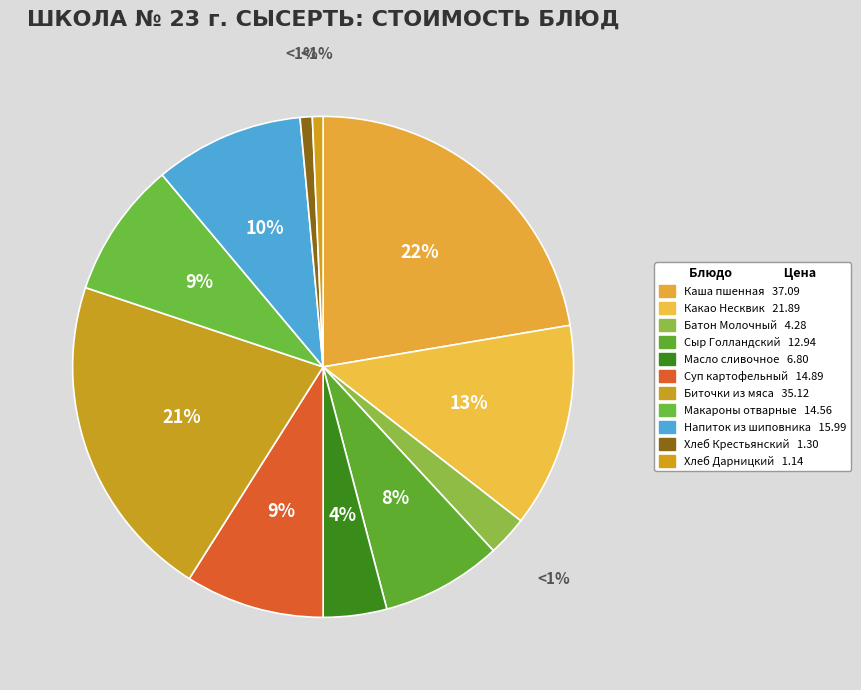

Rank the categories by value from highest to lowest.

Каша пшенная молочная с маслом, Биточки из мяса с картофелем, Какао Несквик с молоком, Напиток из шиповника, Суп картофельный с горохом и гренками, Макароны отварные с маслом, Сыр Голландский порционный, Масло сливочное порционное, Батон Молочный, Хлеб Крестьянский, Хлеб Дарницкий ржаной